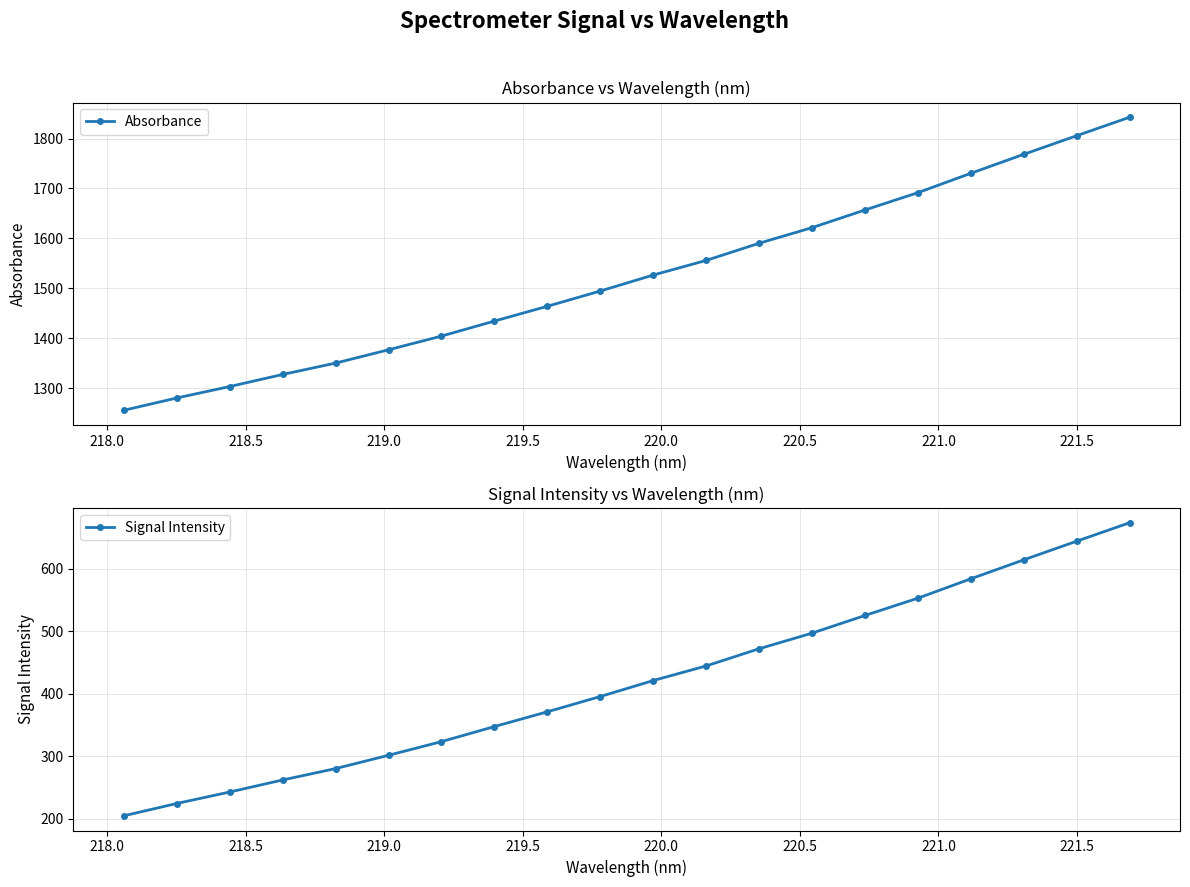

True or false: Signal Intensity and Absorbance cross at least once.

False